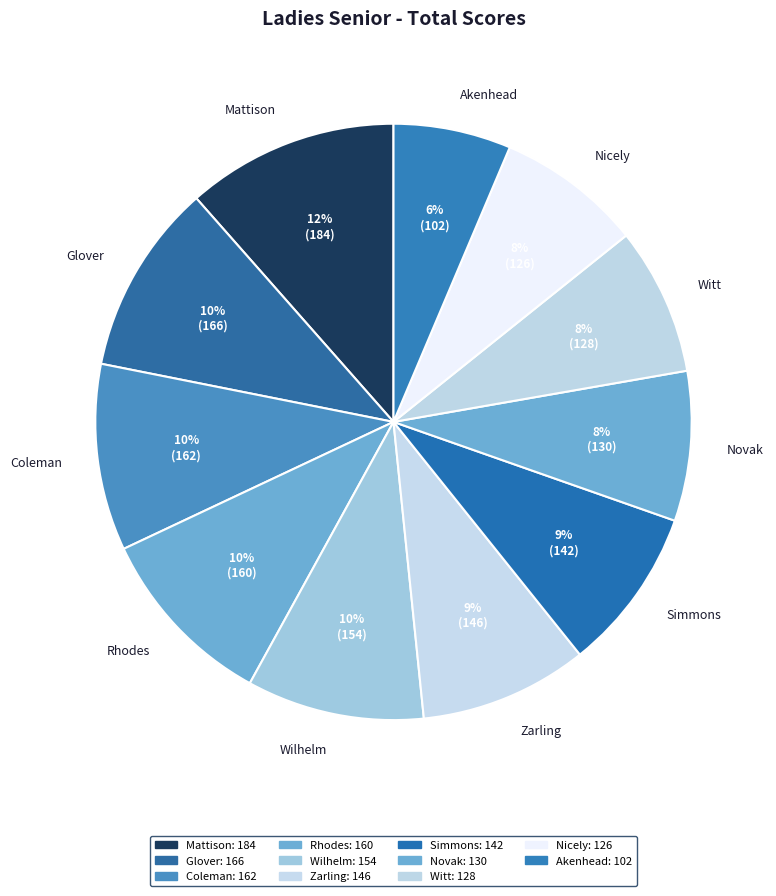

Is there any slice that represents more than half of the pie?

No